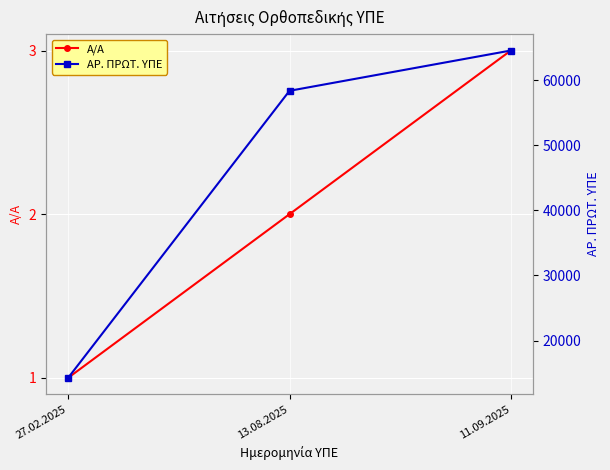

What is the label of the 2nd point from the left?

13.08.2025